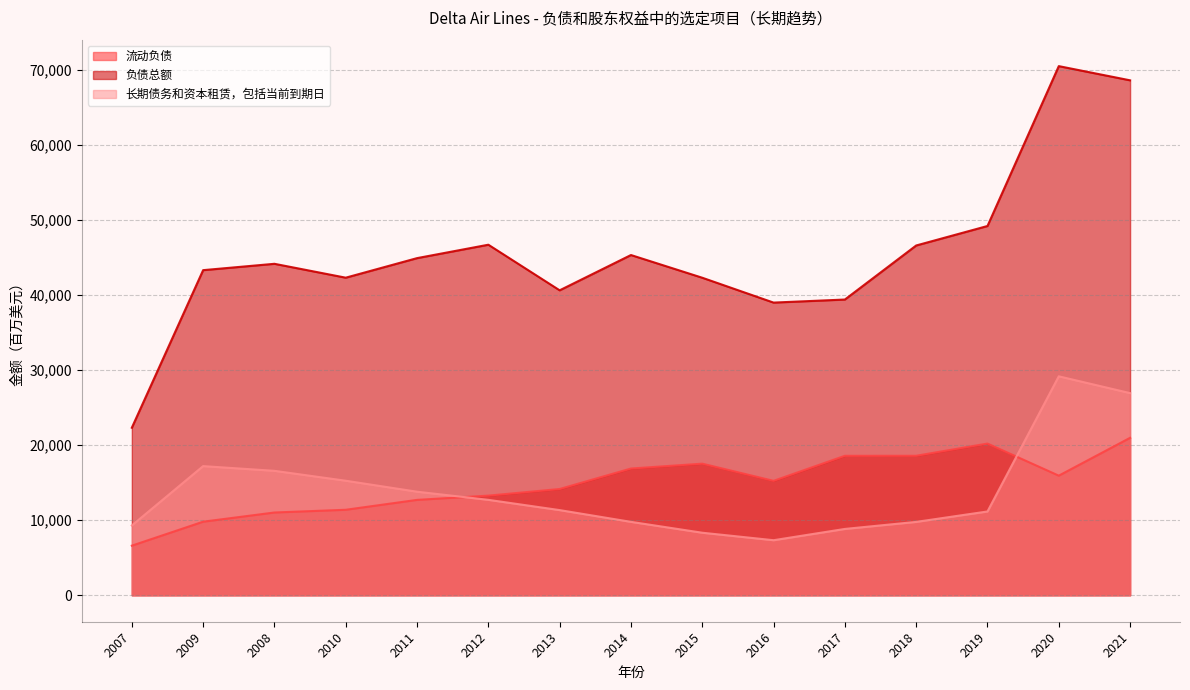

At how many categories does at least one series exceed 16993?

15